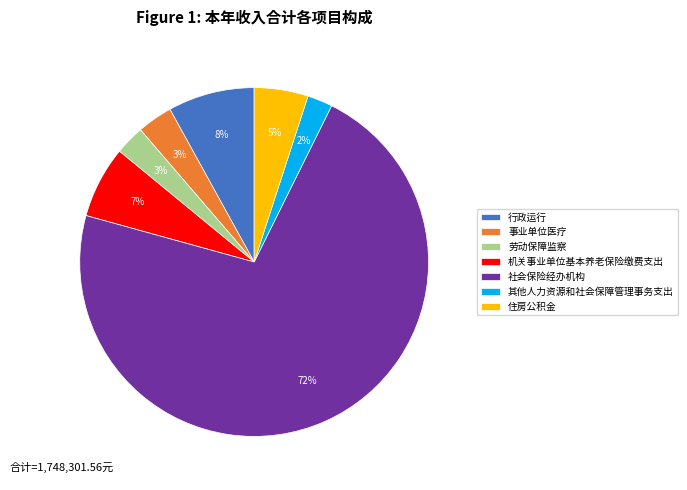

To the nearest percent, what portion does 其他人力资源和社会保障管理事务支出 represent?

2%